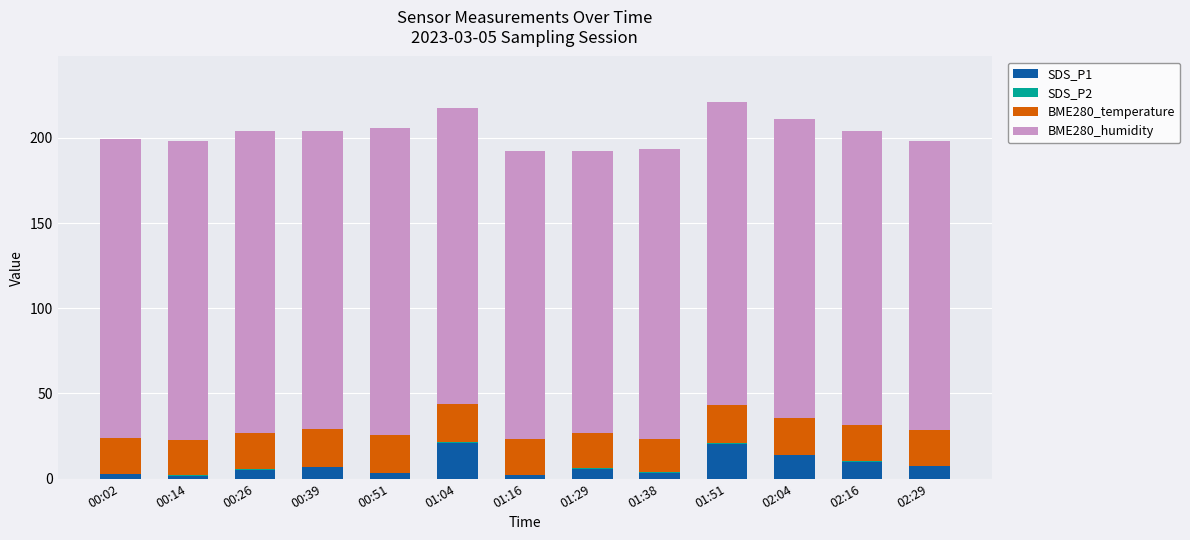

The SDS_P1 series shows 3.4 at 01:38. True or false?

True